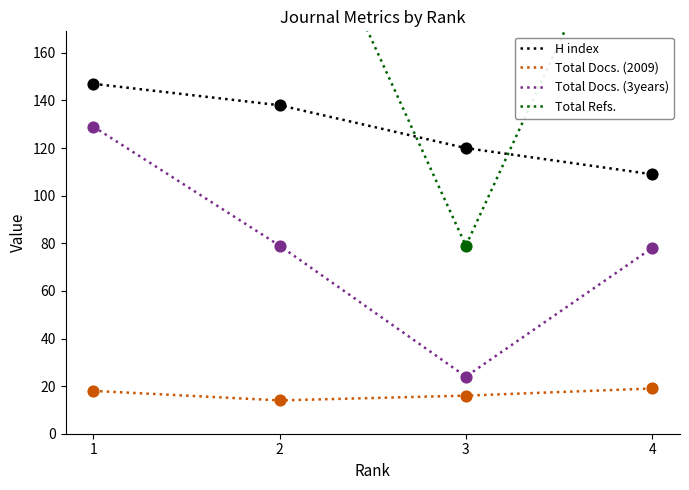

Which series has the largest total across all categories?

Total Refs.